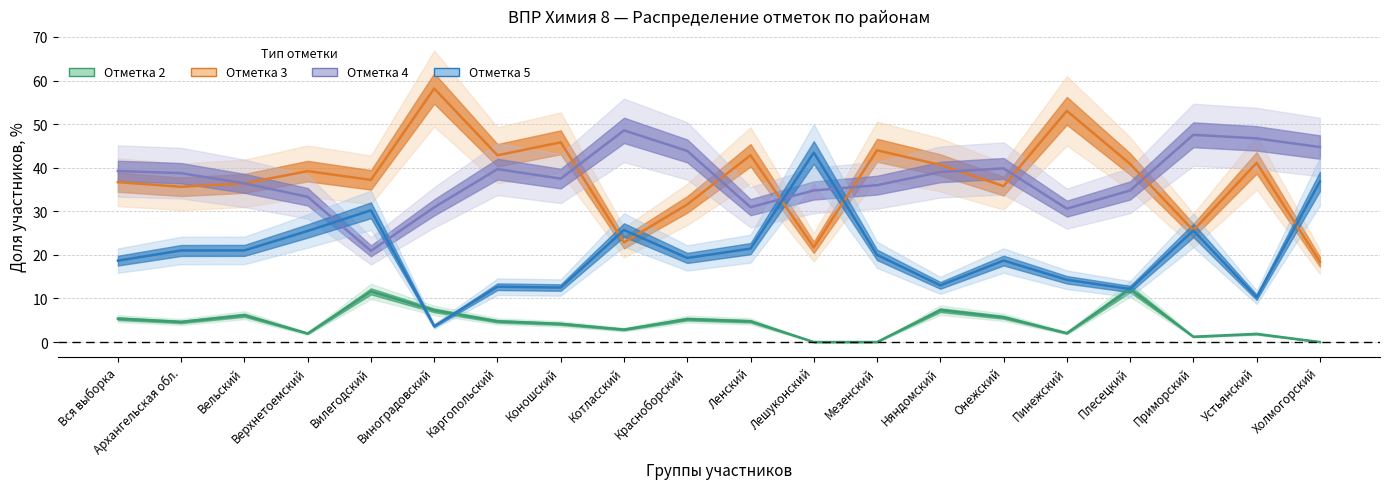

What is the difference between the second highest and minimum values in the Отметка 2 series?

11.6